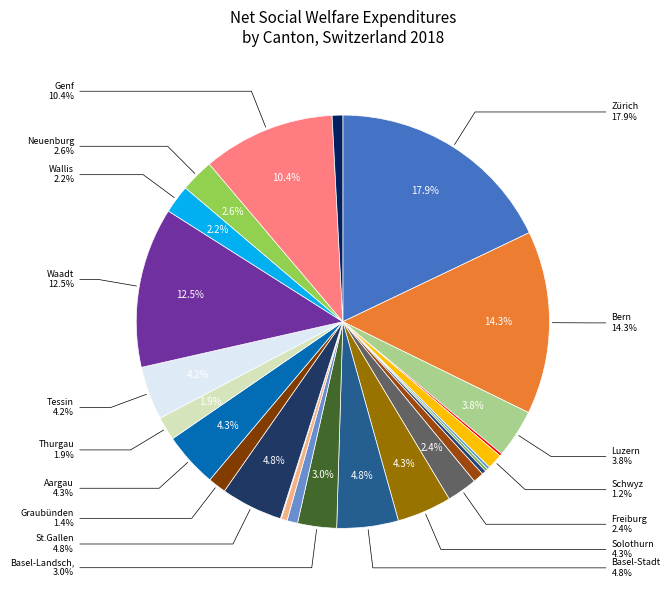

Rank the categories by value from lowest to highest.

Appenzell I.Rh., Nidwalden, Uri, Obwalden, Glarus, Appenzell A.Rh., Schaffhausen, Jura, Zug, Schwyz, Graubünden, Thurgau, Wallis, Freiburg, Neuenburg, Basel-Landschaft, Luzern, Tessin, Solothurn, Aargau, Basel-Stadt, St.Gallen, Genf, Waadt, Bern, Zürich